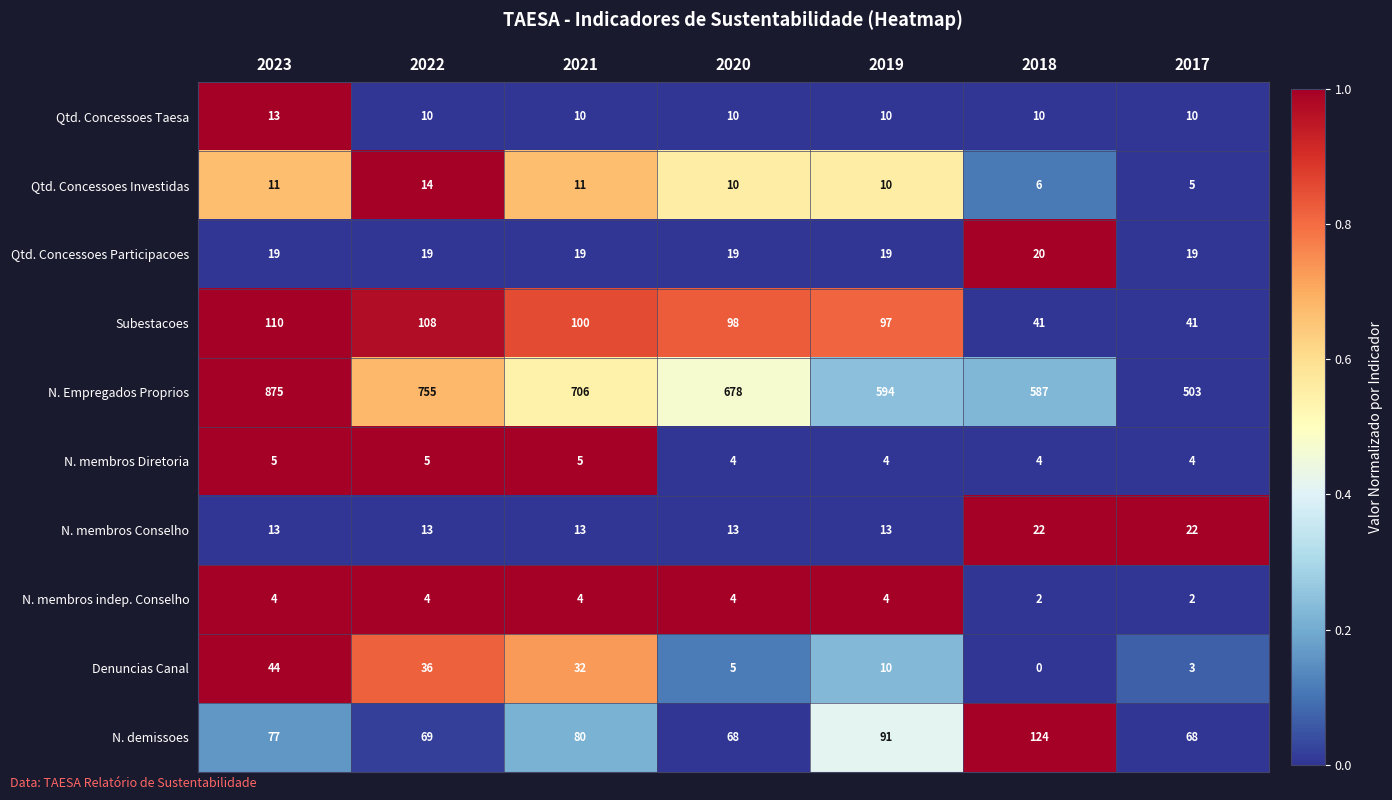

Between 2022 and 2018, which series saw the biggest shift?

N. Empregados Proprios